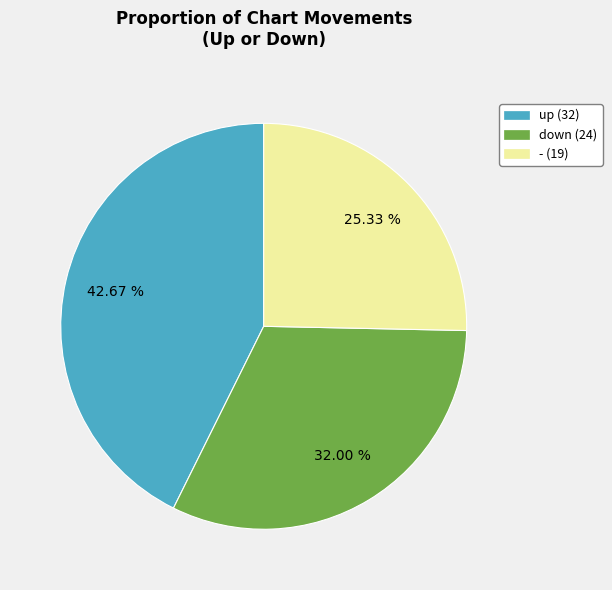

Rank the categories by value from lowest to highest.

-, down, up